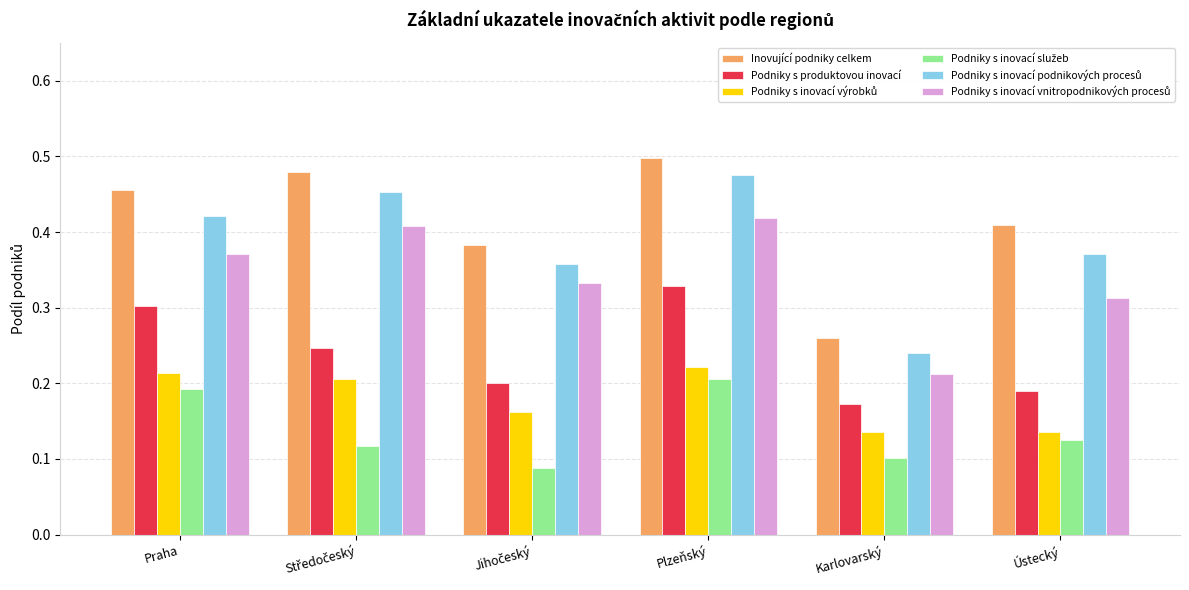

True or false: Podniky s produktovou inovací has a value of 0.5 at Plzeňský.

False